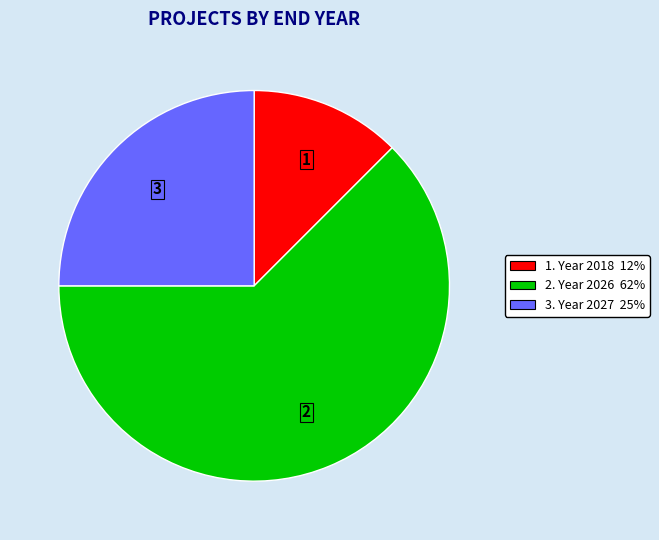

Is there any slice that represents more than half of the pie?

Yes